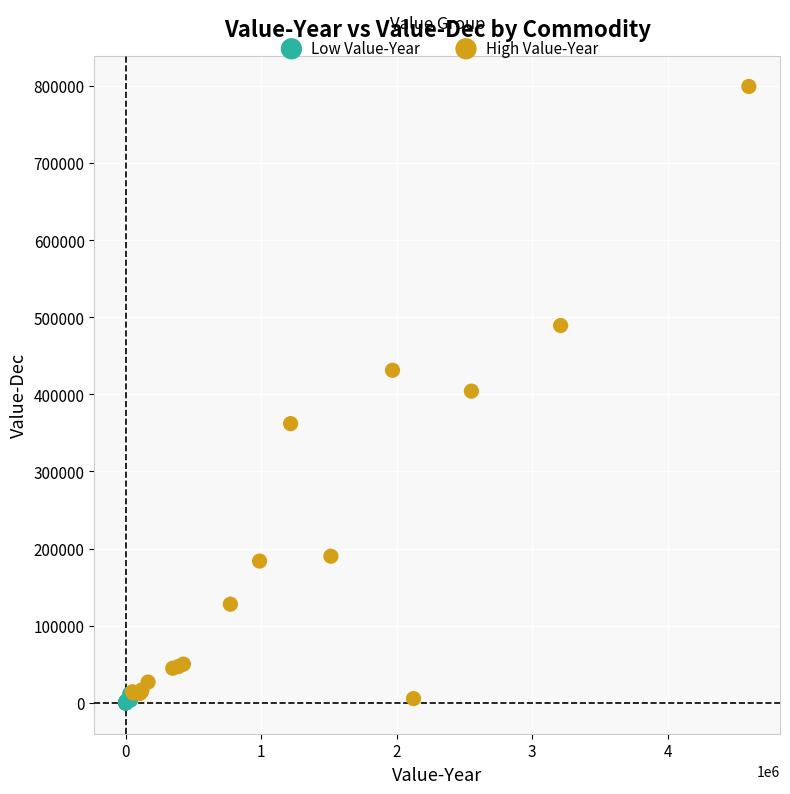

Which series reaches the maximum Y coordinate?

High Value-Year